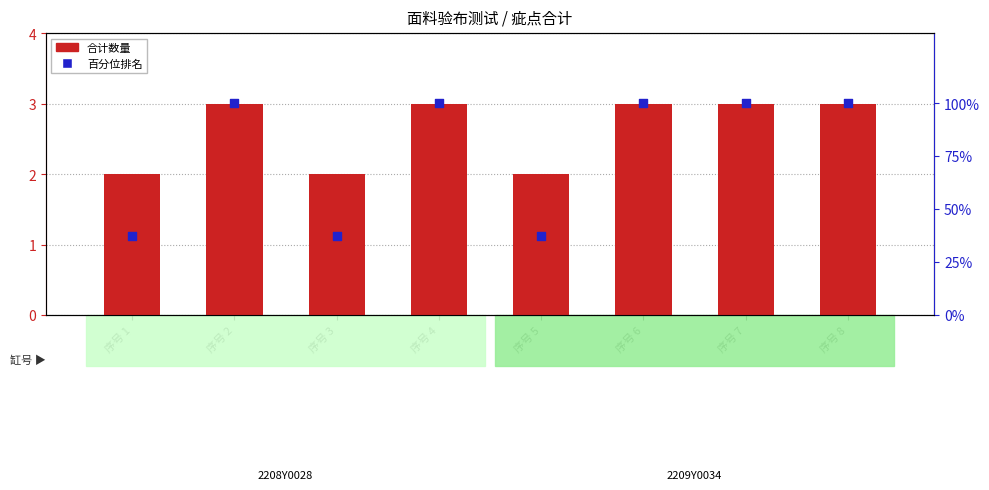

What is the total value across all series at 序号 3?

39.5